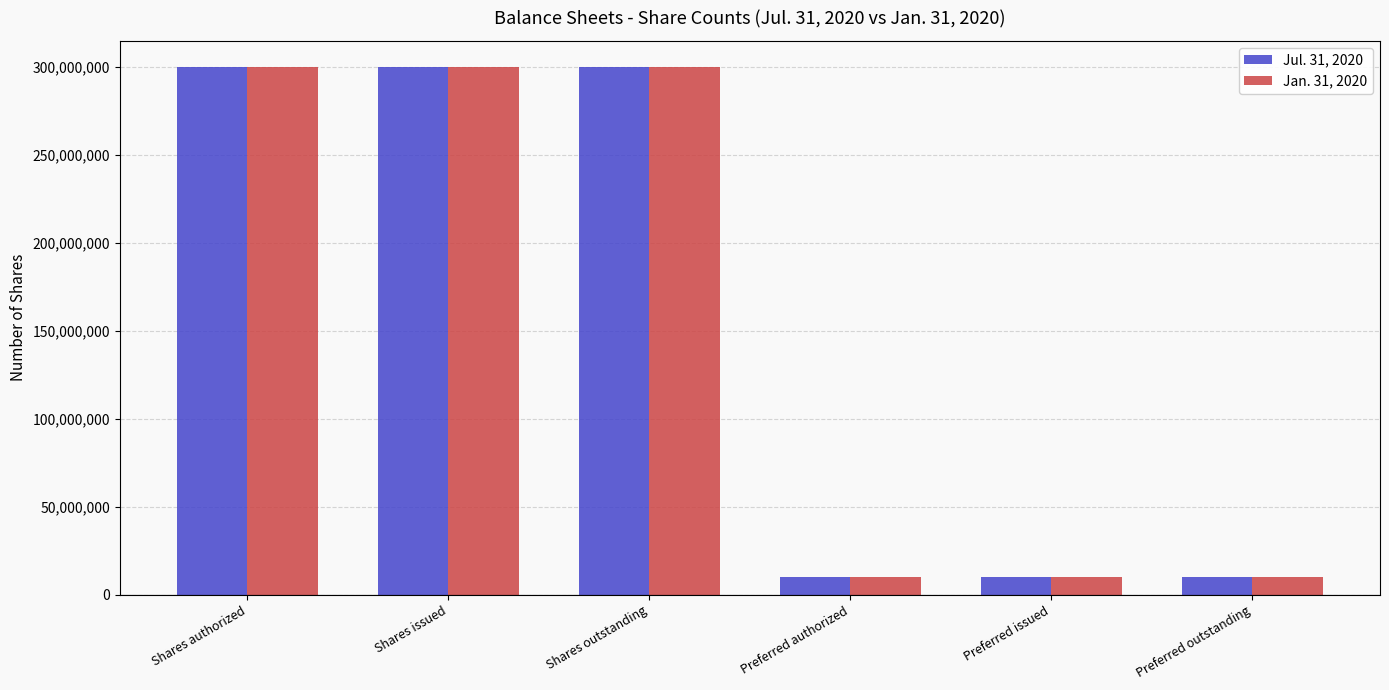

The Jul. 31, 2020 series shows 300000000 at Shares issued. True or false?

True